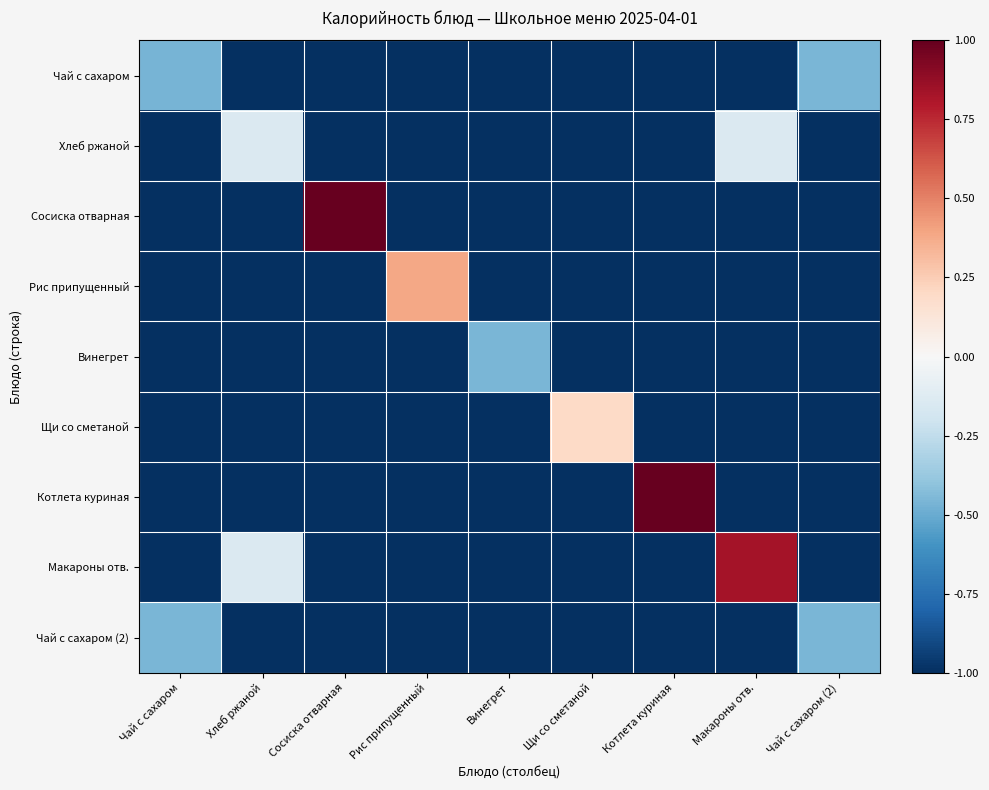

Which category has the highest value across all series?

Сосиска отварная